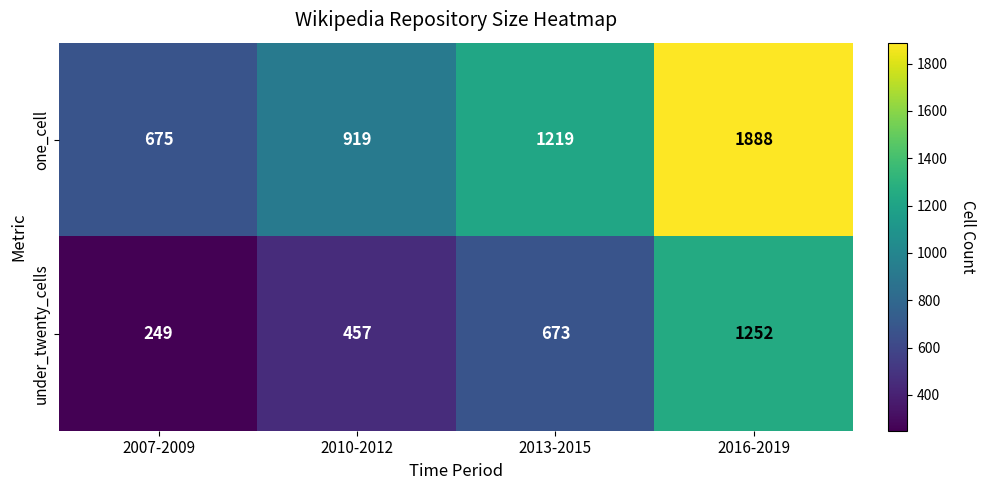

What is the sum of all under_twenty_cells values?

2631